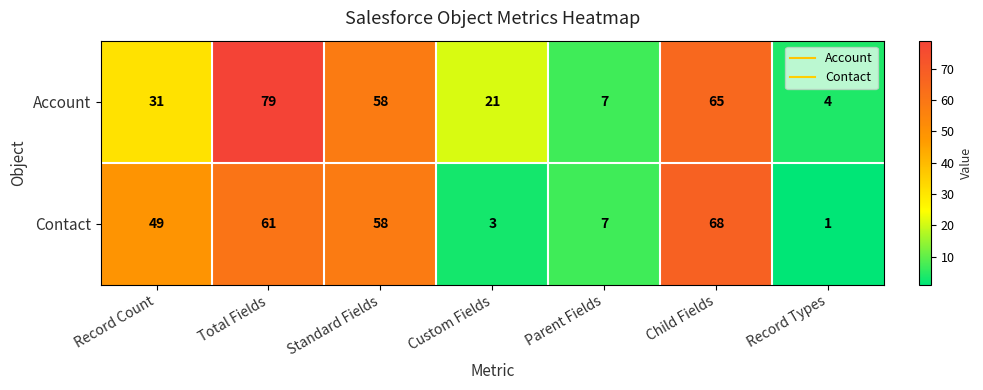

What is the lowest value of the Account series?

4